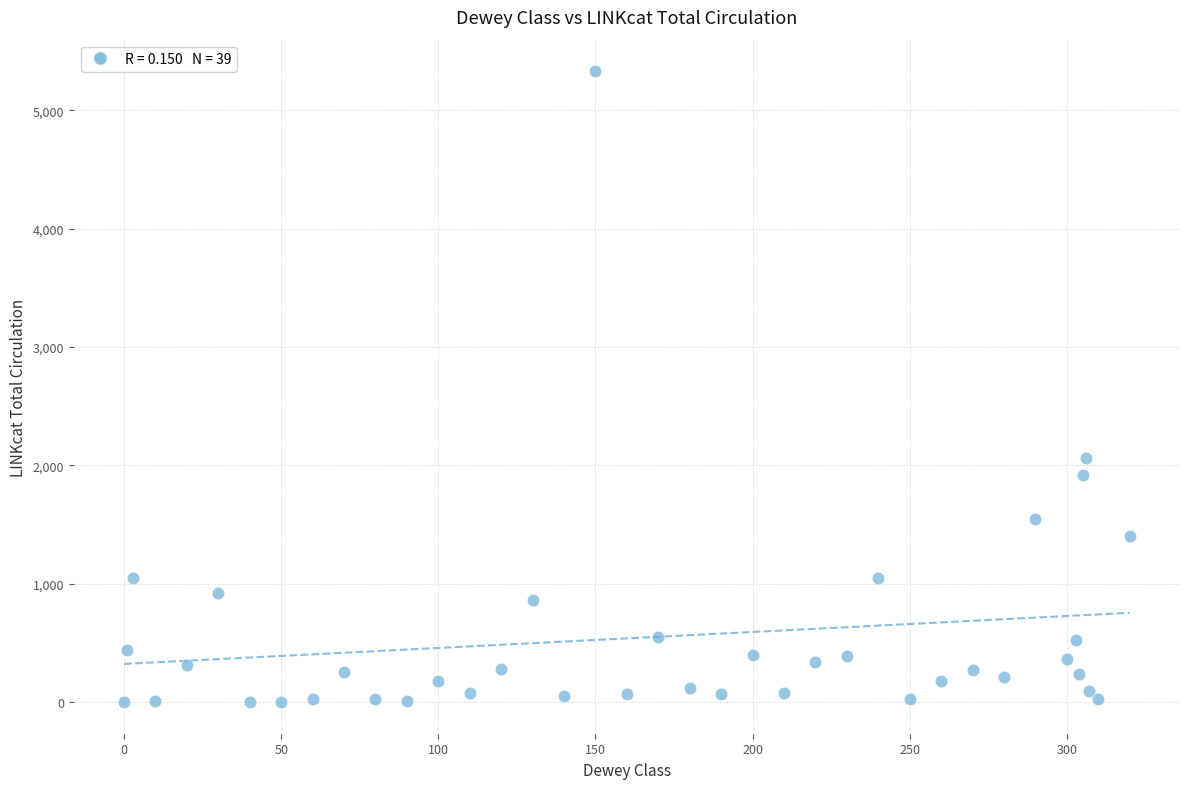

What Y value in the scatter plot is closest to 2665?

2063